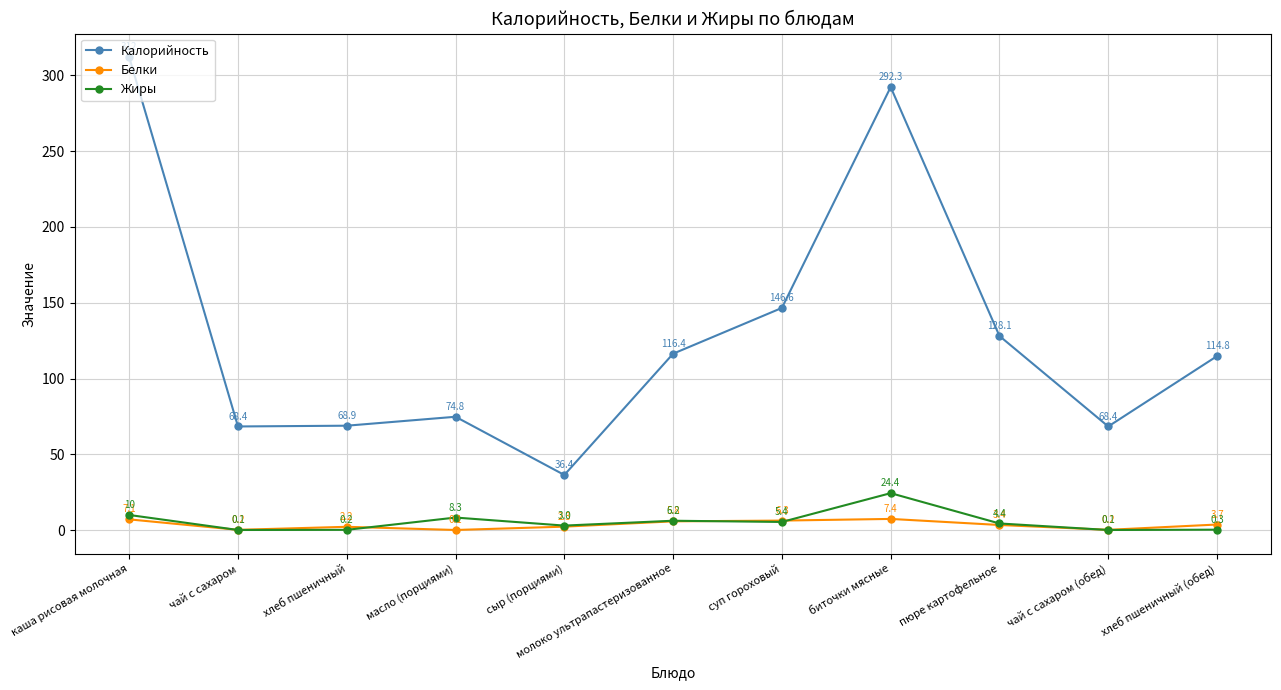

What position from the left is молоко ультрапастеризованное?

6